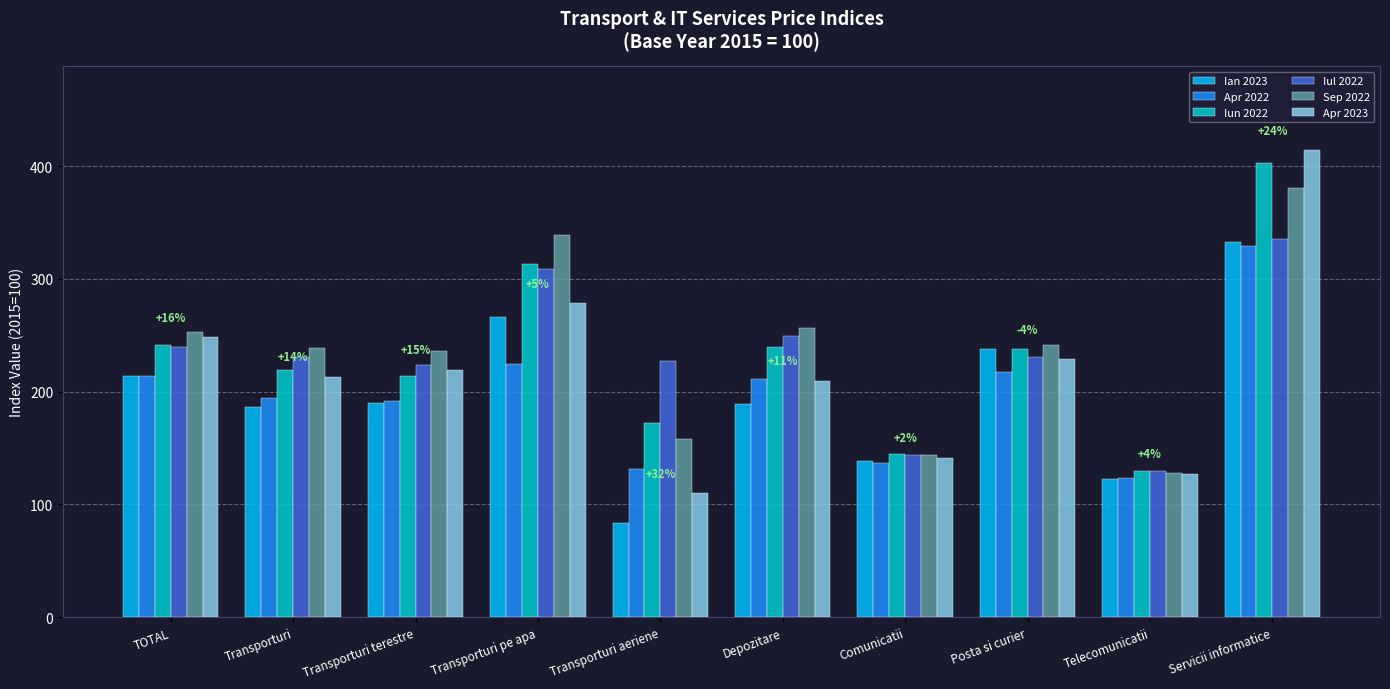

How many values in the Apr 2023 series exceed 219?

5